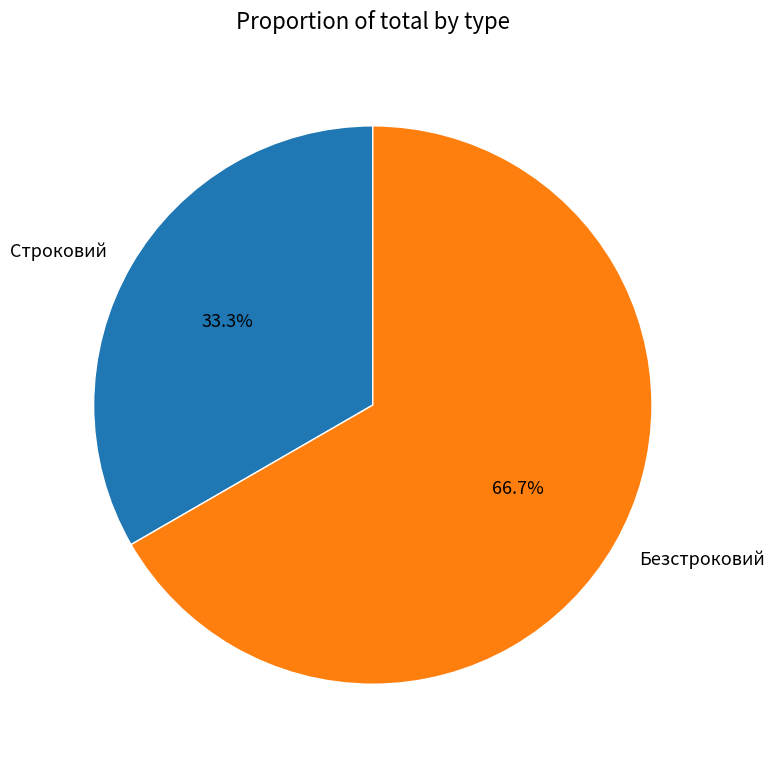

Between Строковий and Безстроковий, which is larger?

Безстроковий